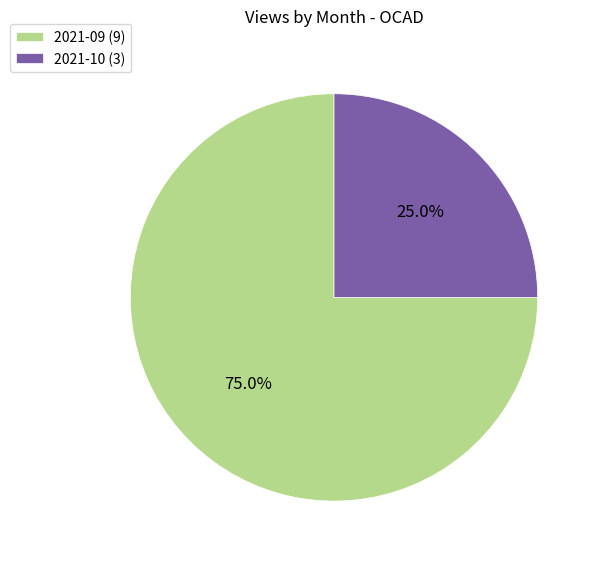

How many slices are in this pie chart?

2